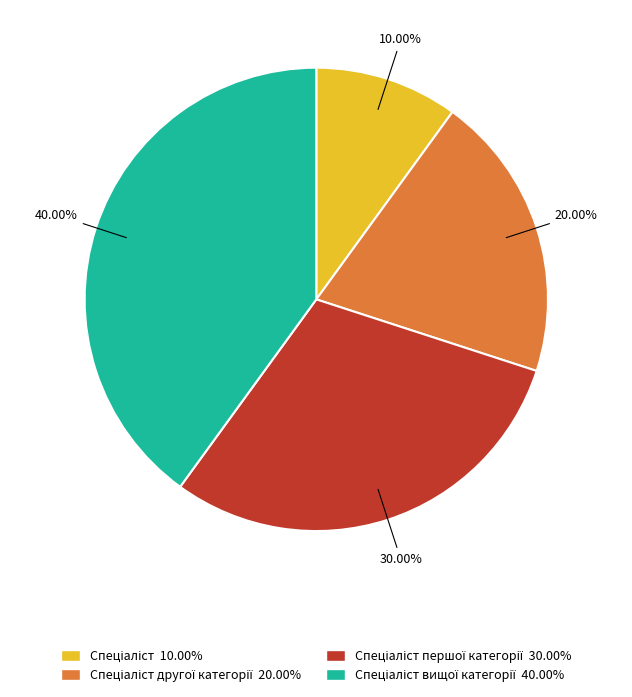

What percentage is NOT represented by Спеціаліст другої категорії?

80.0%